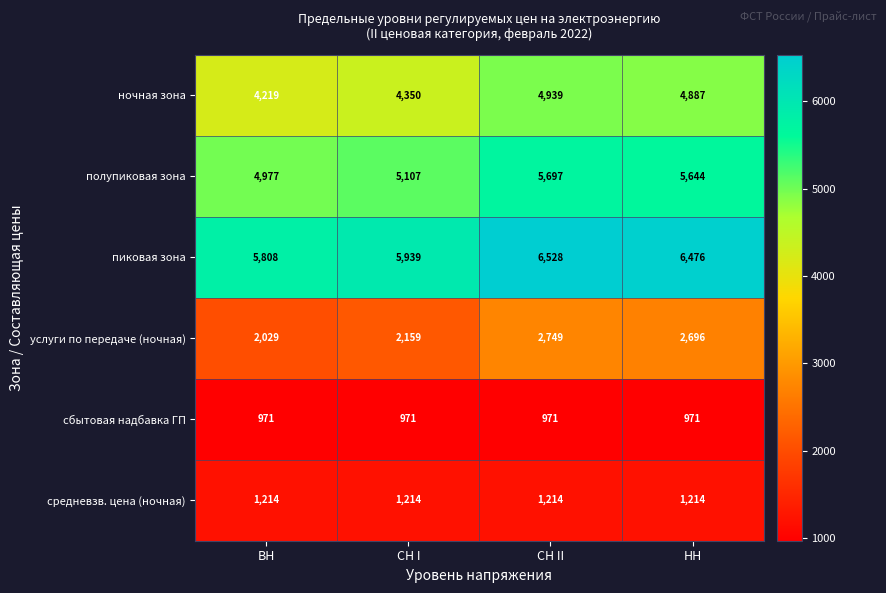

The пиковая зона series shows 3294 at НН. True or false?

False